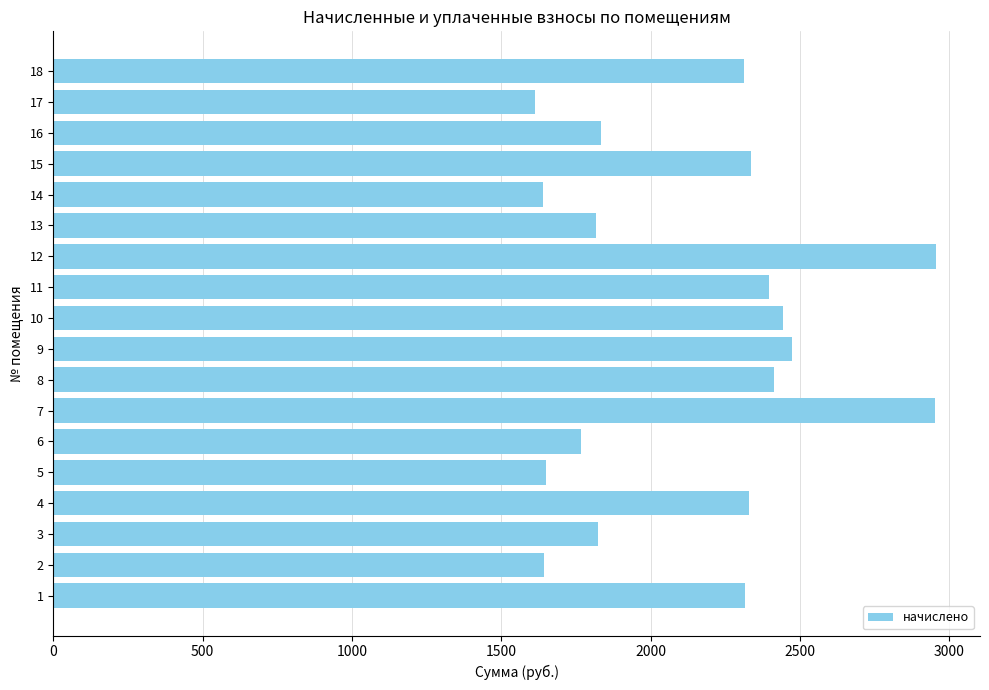

What is the change in value from 14 to 16?

+194.3